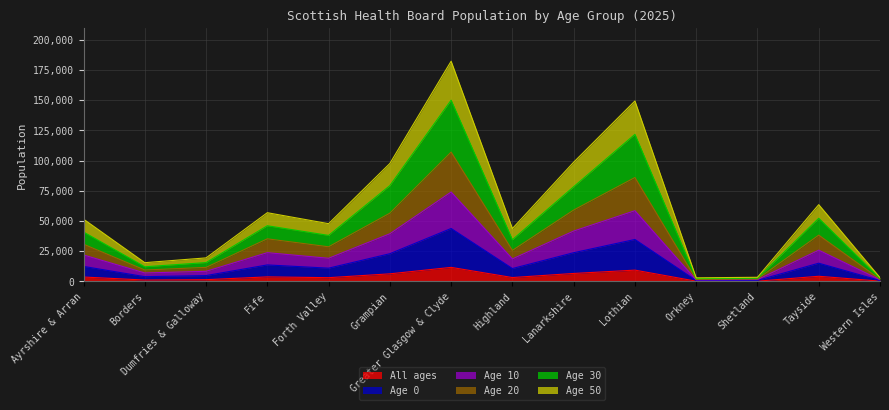

Is the value of Age 30 at Highland greater than the value of Age 0 at Greater Glasgow & Clyde?

No